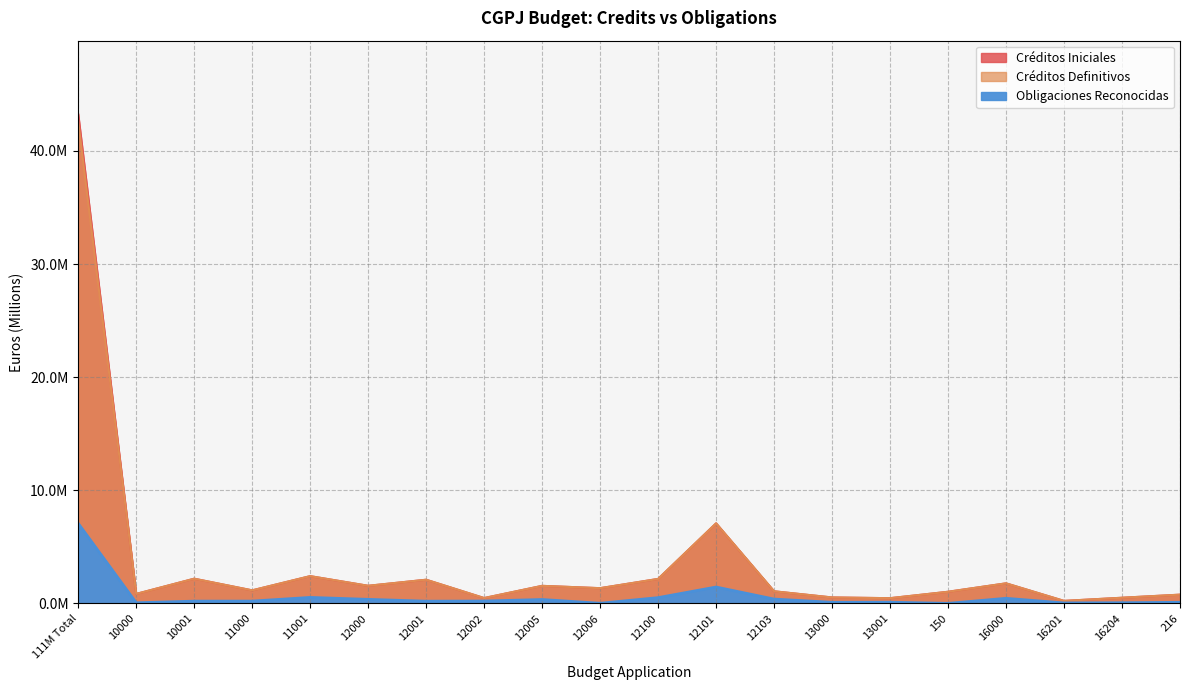

True or false: Créditos Iniciales has a value of 0.4 at 16201.

False